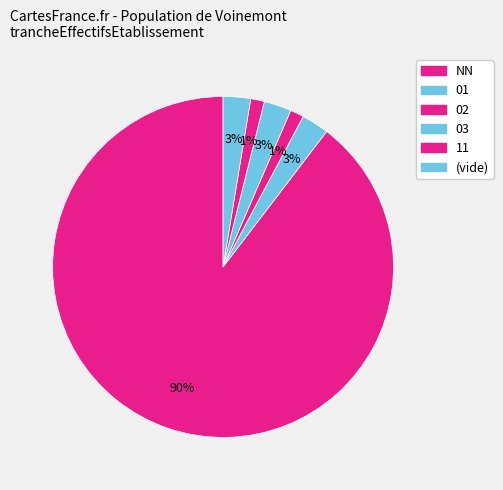

Count the number of slices in the pie.

6